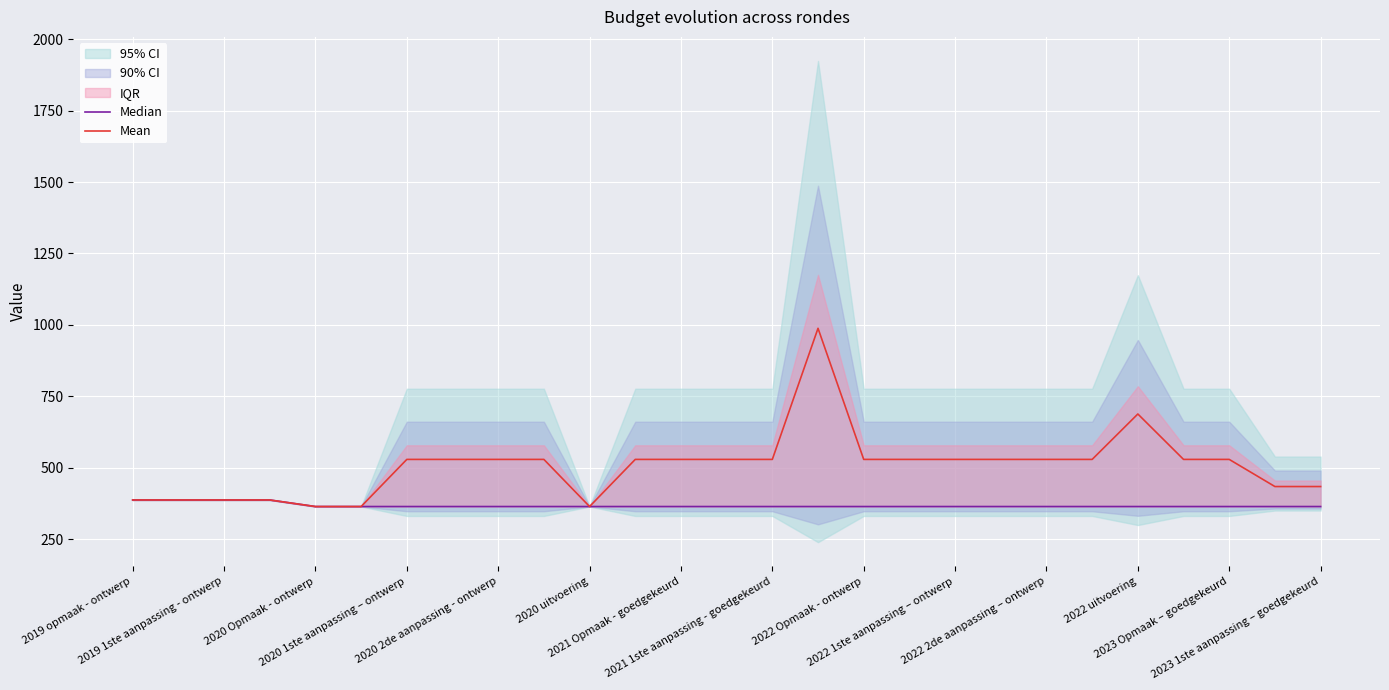

What is the value of the Mean point at the 11th from the left?

364